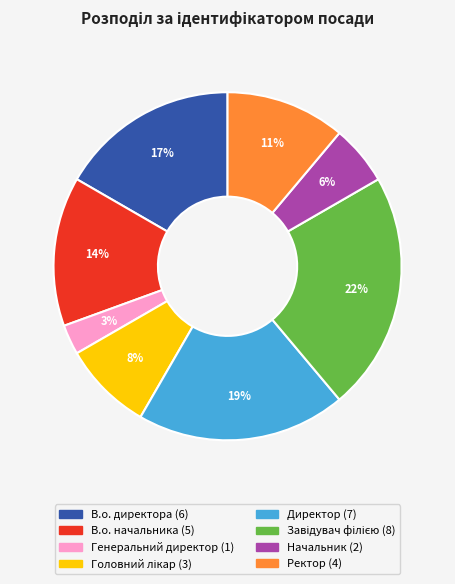

Approximately how many times larger is the value at Начальник compared to Директор?

0.3